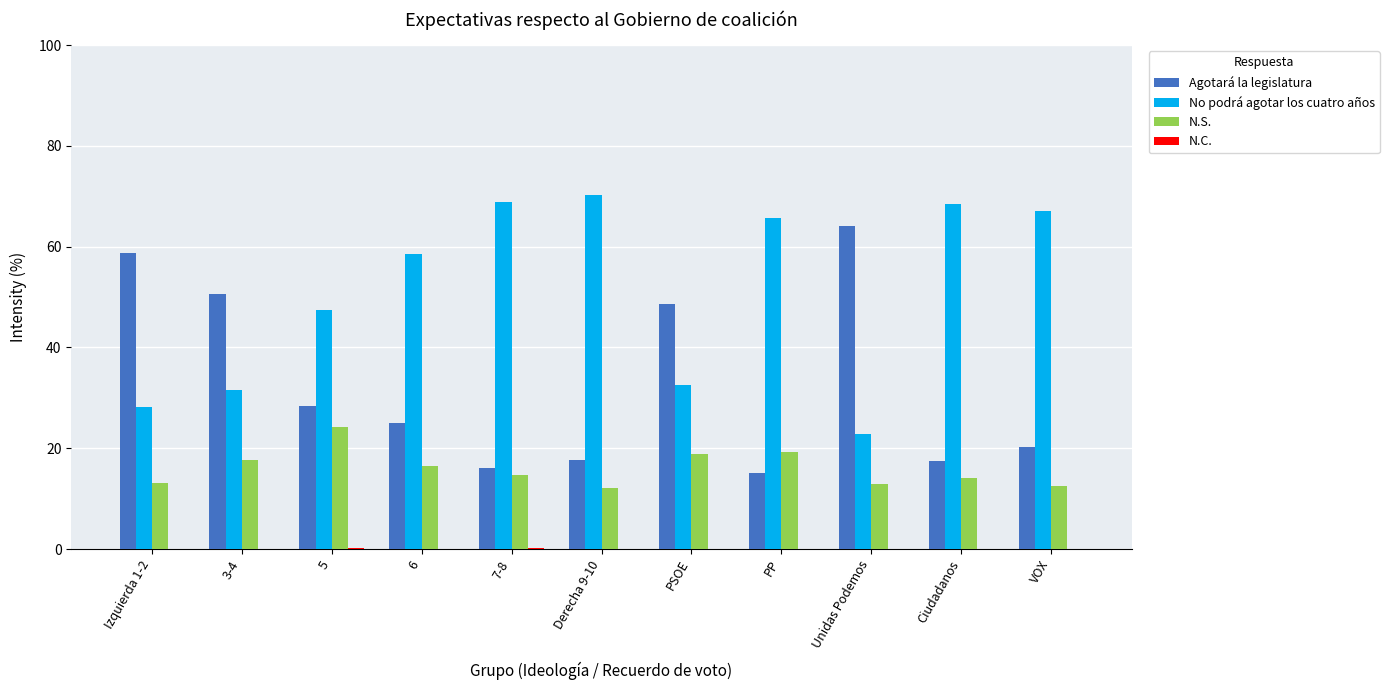

At which label does N.S. first exceed 14?

3-4